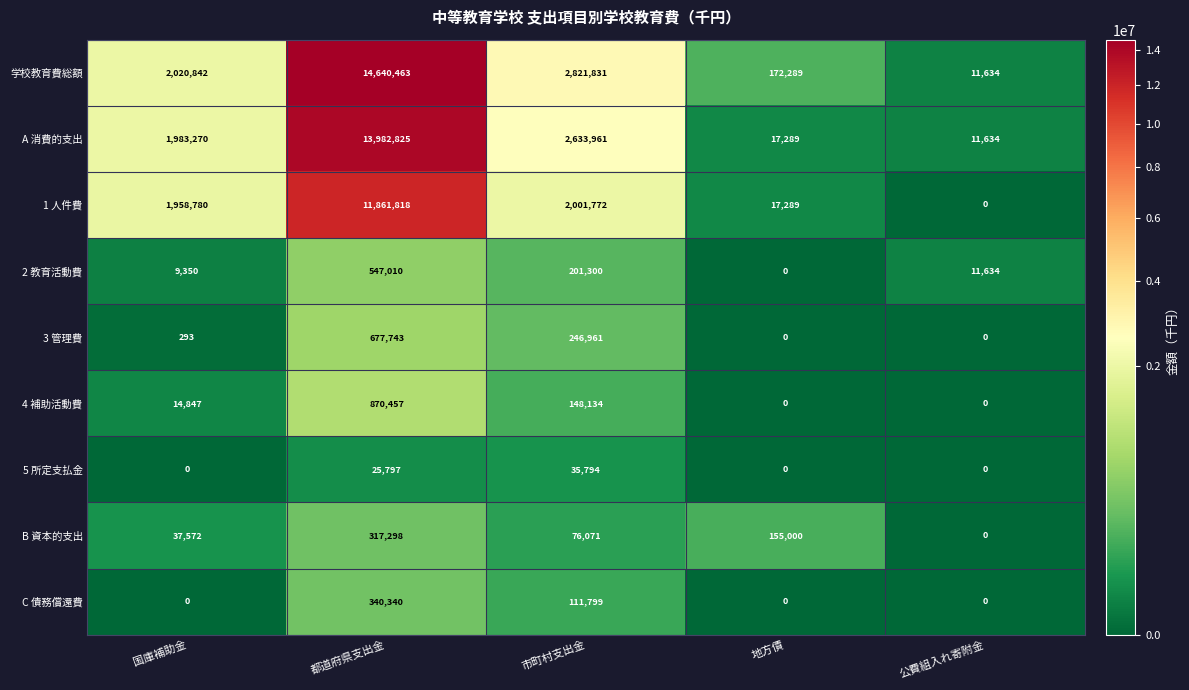

Count the C 債務償還費 values in the range 0 to 111799.

4